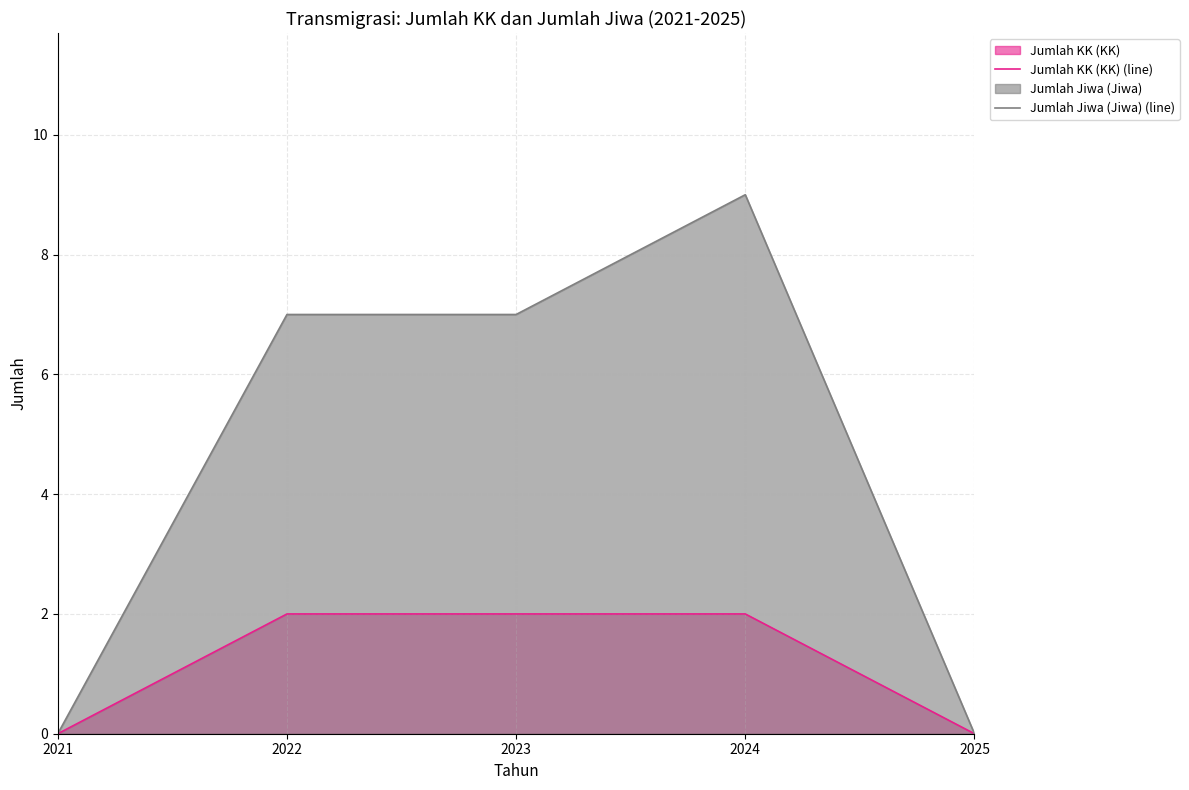

List the series in order of their peak value, lowest first.

Jumlah KK (KK) (line), Jumlah Jiwa (Jiwa) (line)